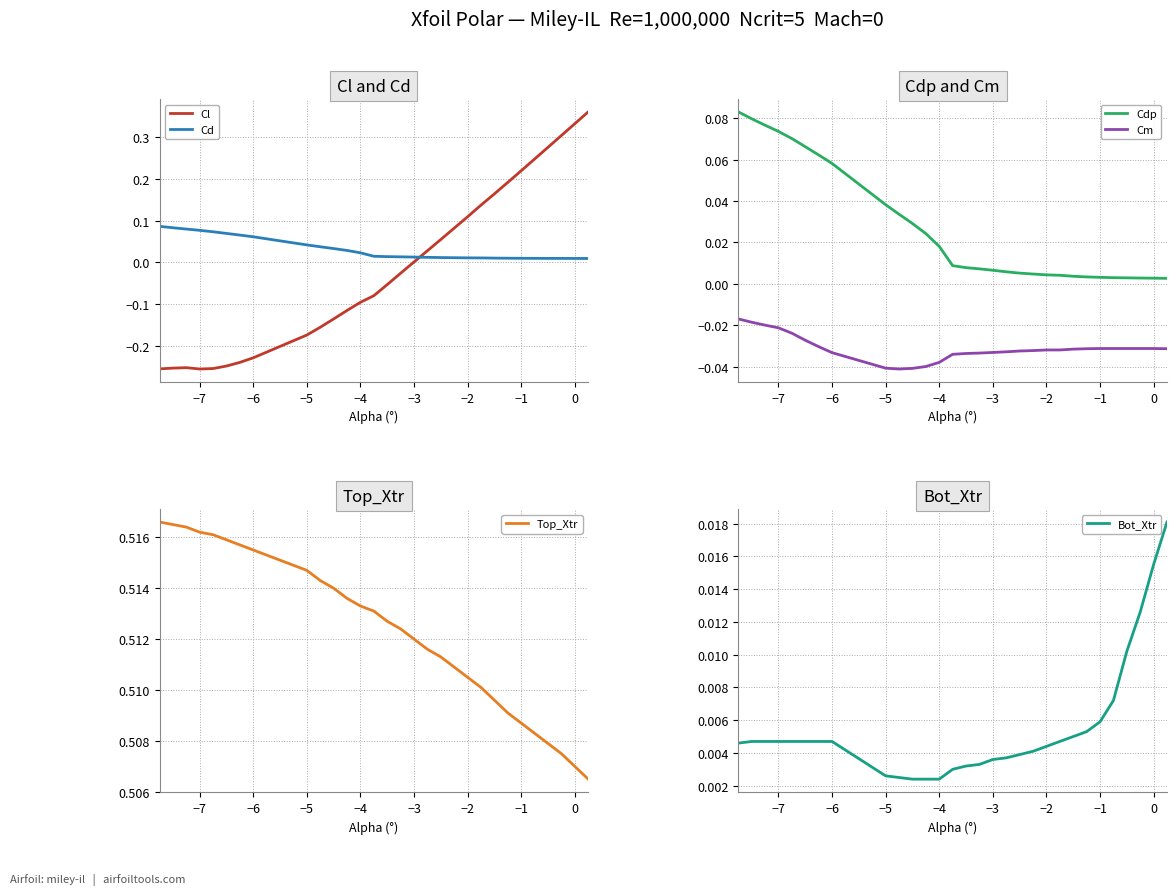

What is the sum of all Cd values?

1.0